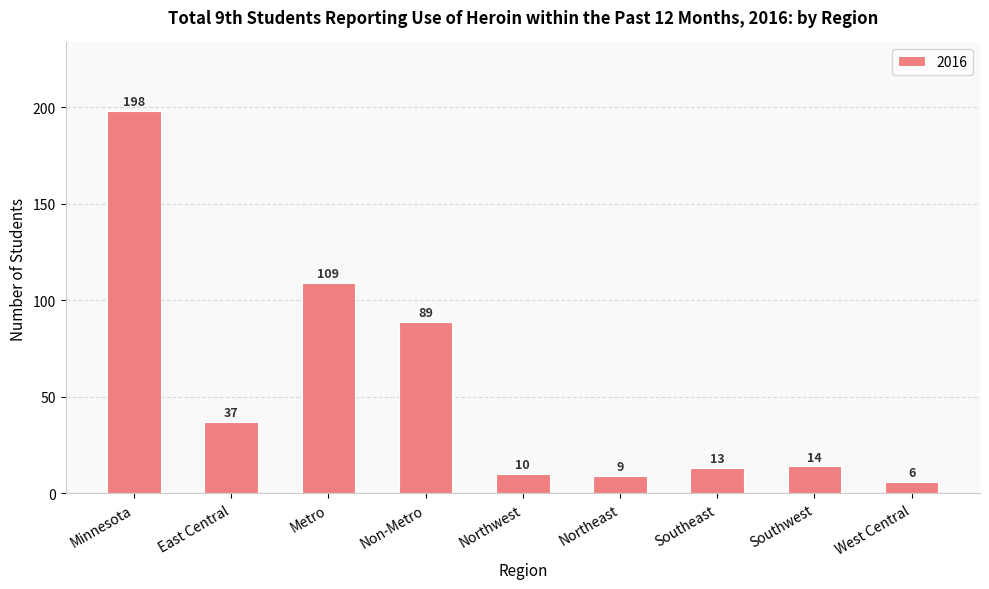

Are the bars grouped side by side (vs. stacked)?

No